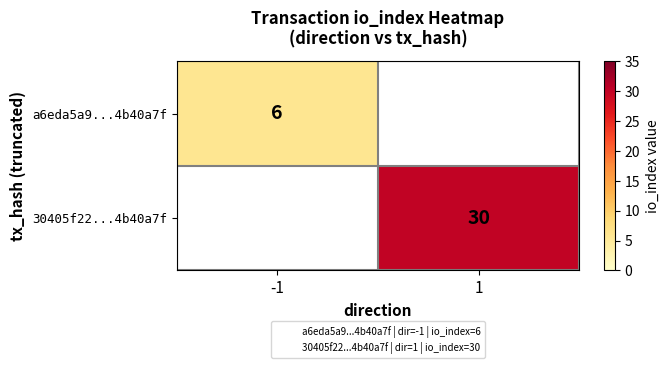

How many positive values does the a6eda5a9...4b40a7f series have?

1